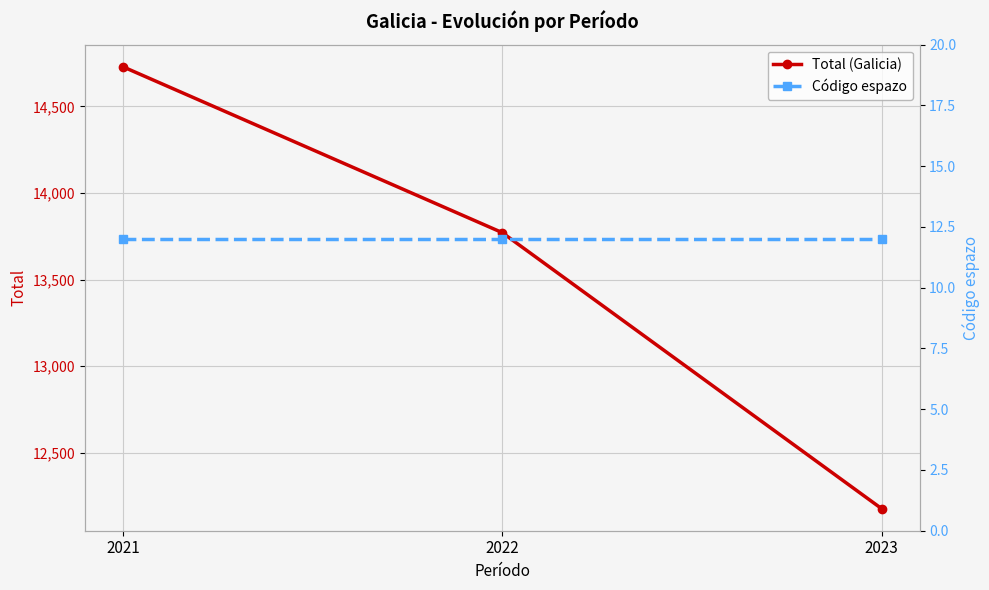

How many distinct data groups are displayed?

2